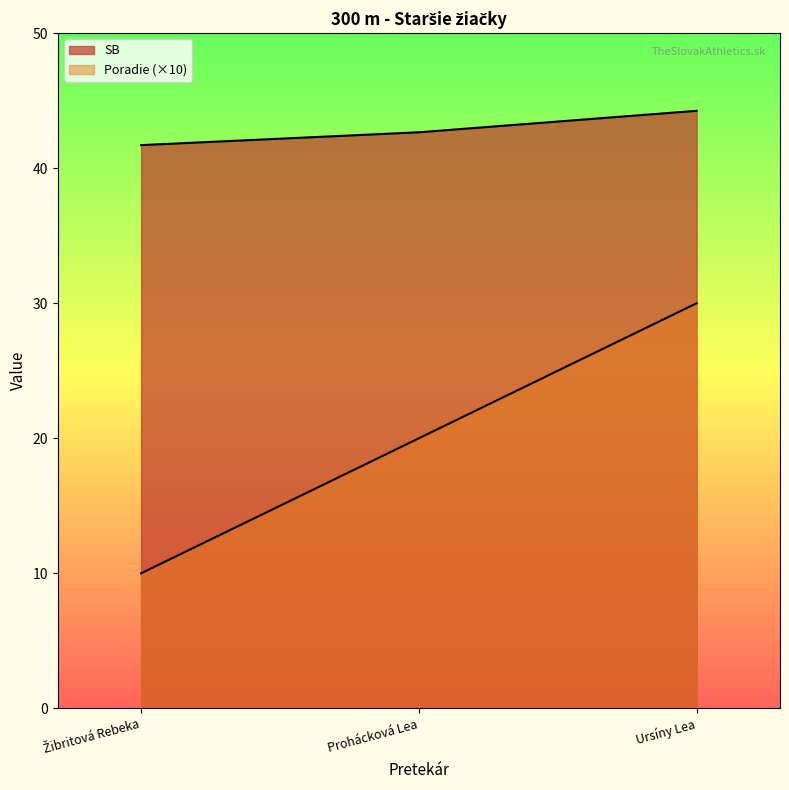

List the labels in order of SB value, largest first.

Ursíny Lea, Prohácková Lea, Žibritová Rebeka